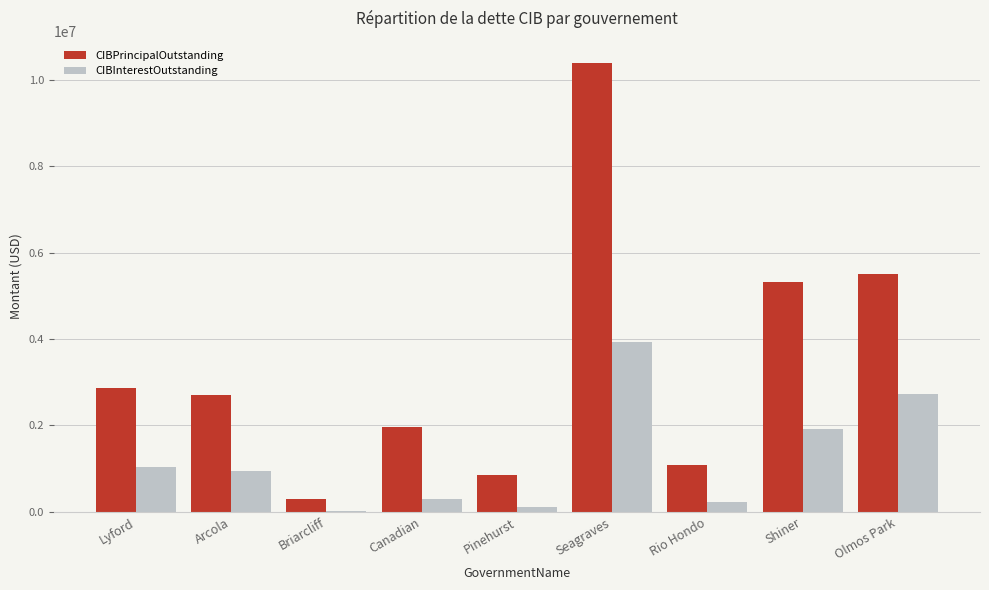

At which label does CIBInterestOutstanding reach its peak?

Seagraves